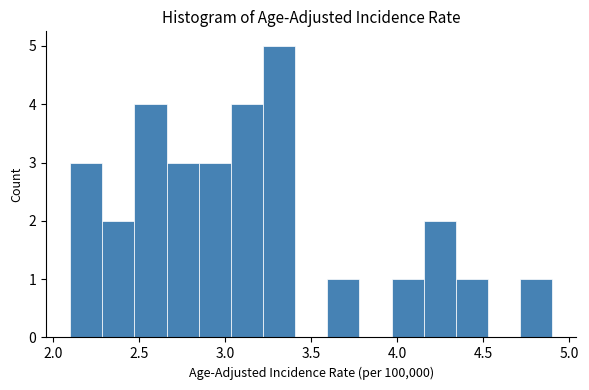

Read against the x-axis, roughly where is the centre of the tallest bar?

3.30